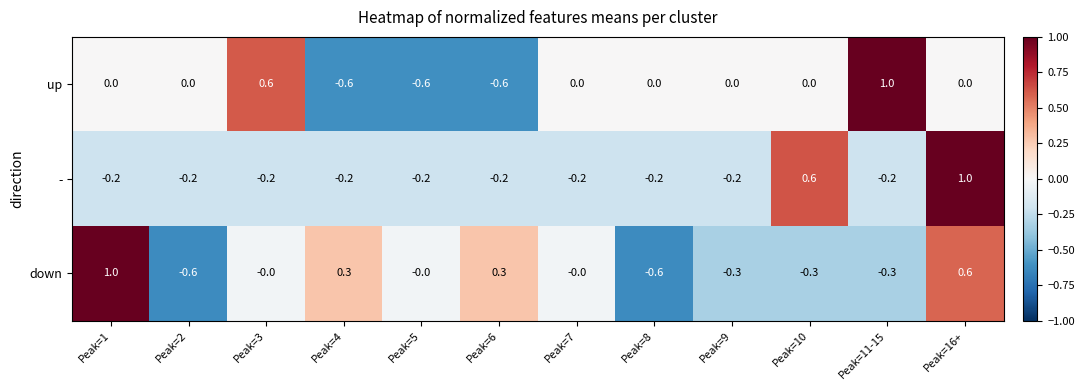

The up series shows 1.0 at Peak=7. True or false?

False